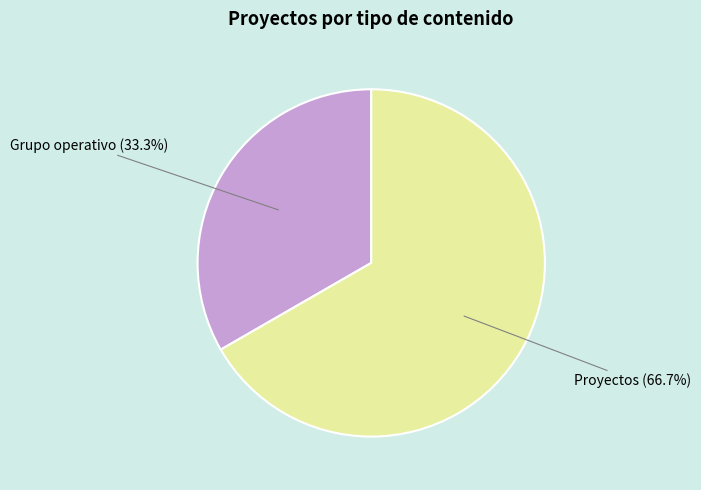

Does any single category account for the majority?

Yes